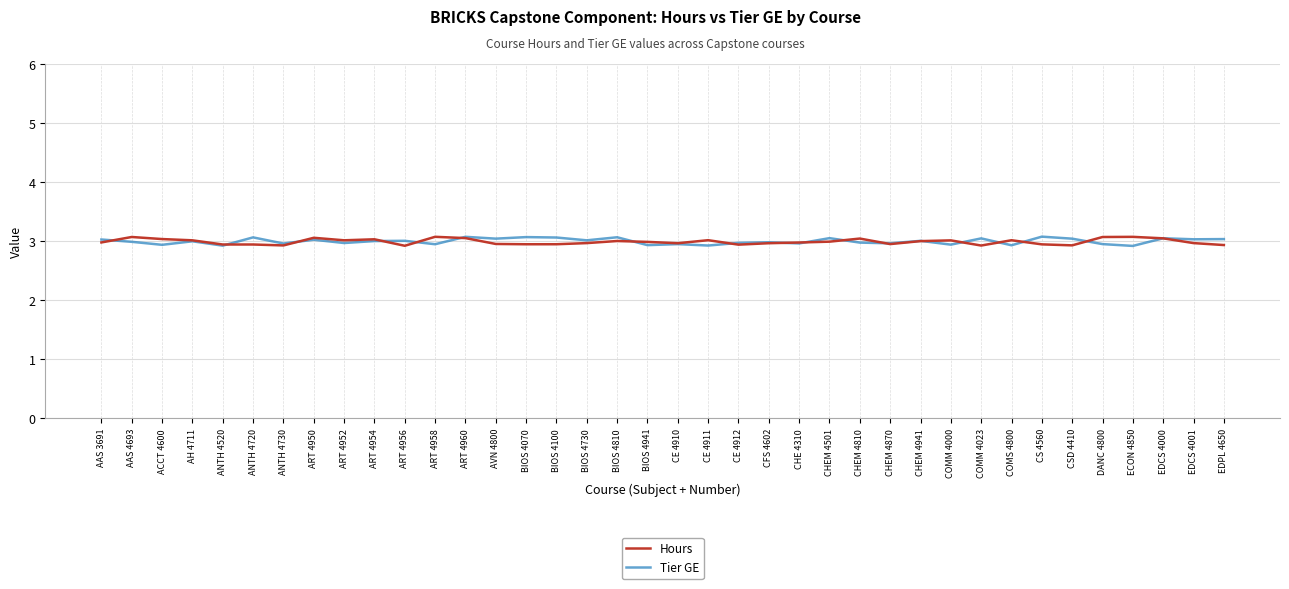

What is the total value across all series at BIOS 4070?

6.0